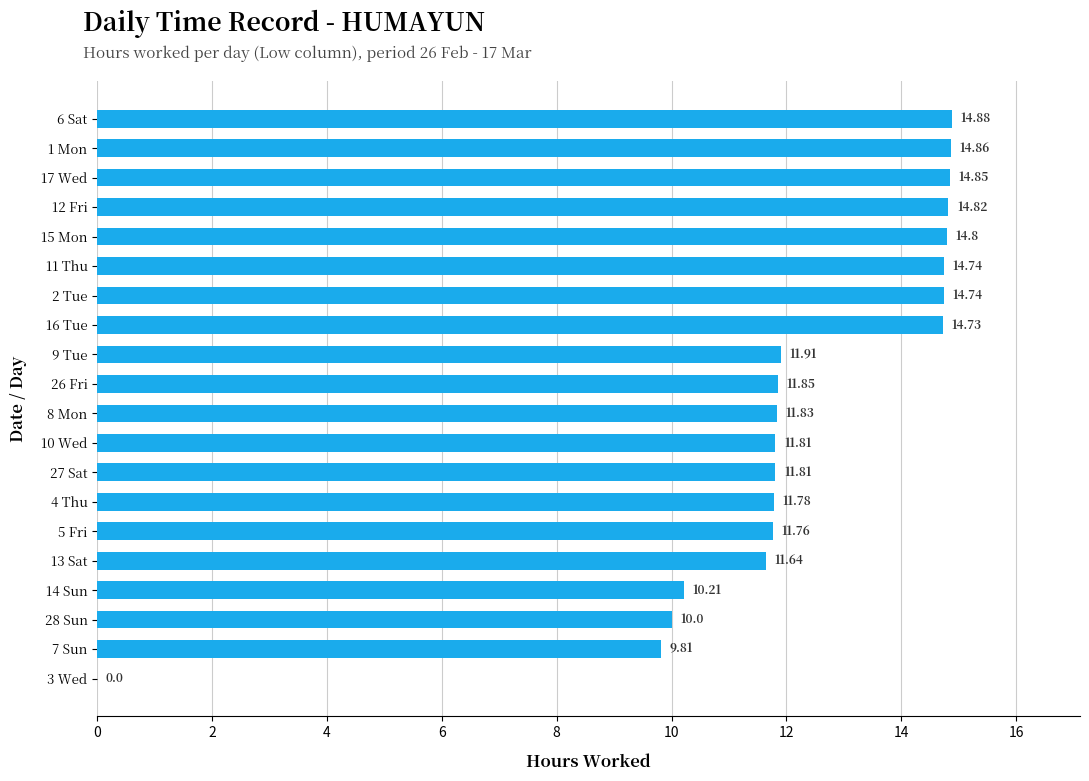

Between 13 Sat and 28 Sun, which is larger?

13 Sat